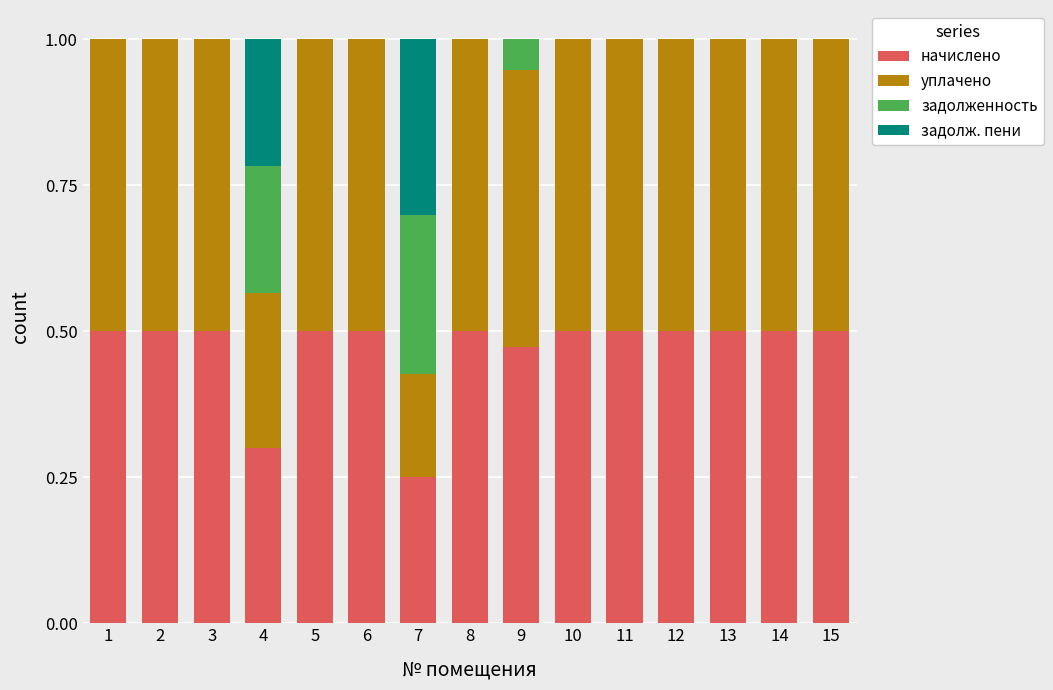

What is the total value across all series at 2?

1.0